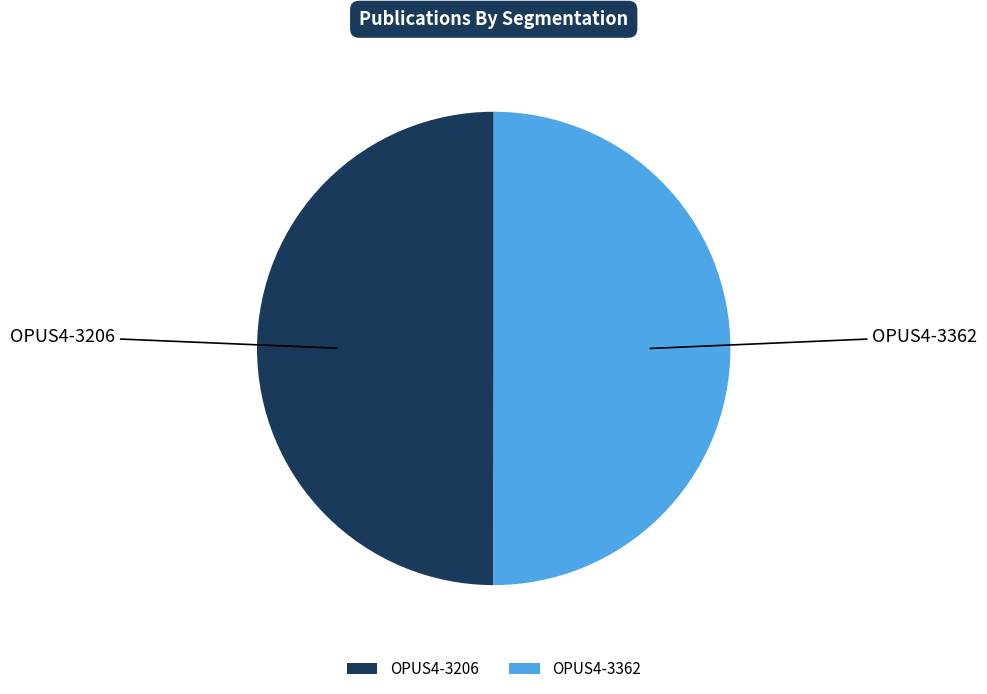

Do OPUS4-3362 and OPUS4-3206 together represent more than half of the pie?

Yes